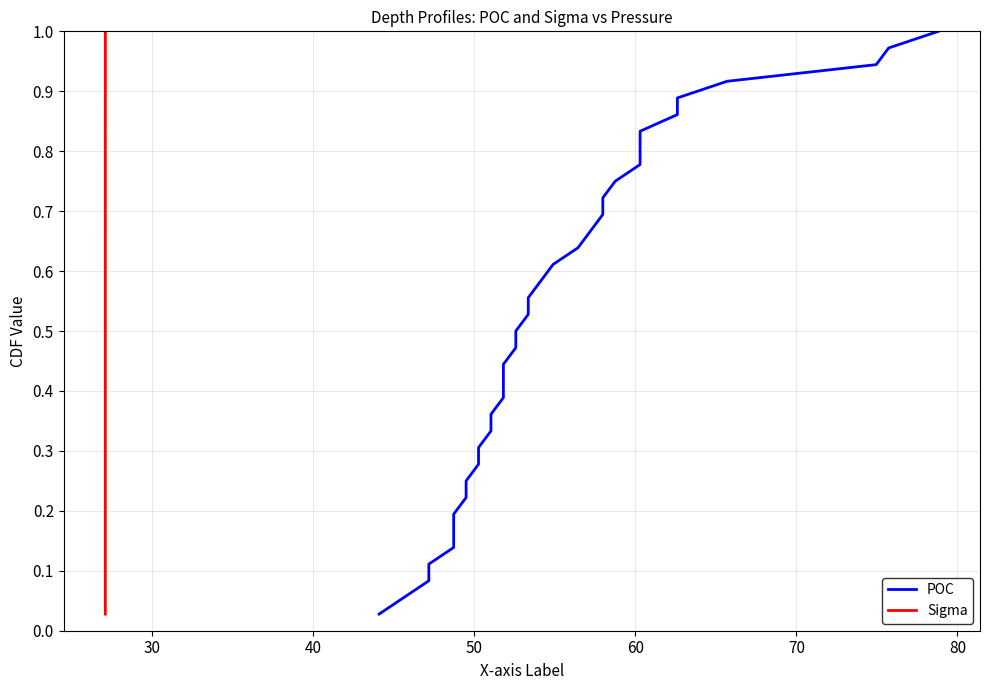

True or false: Sigma and POC cross at least once.

False